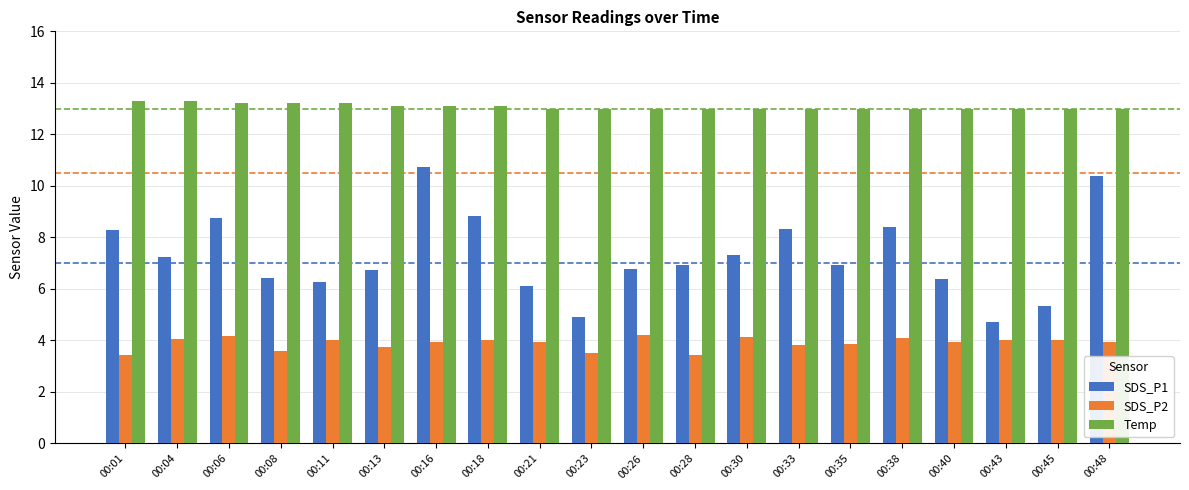

What is the maximum value for Temp?

13.3